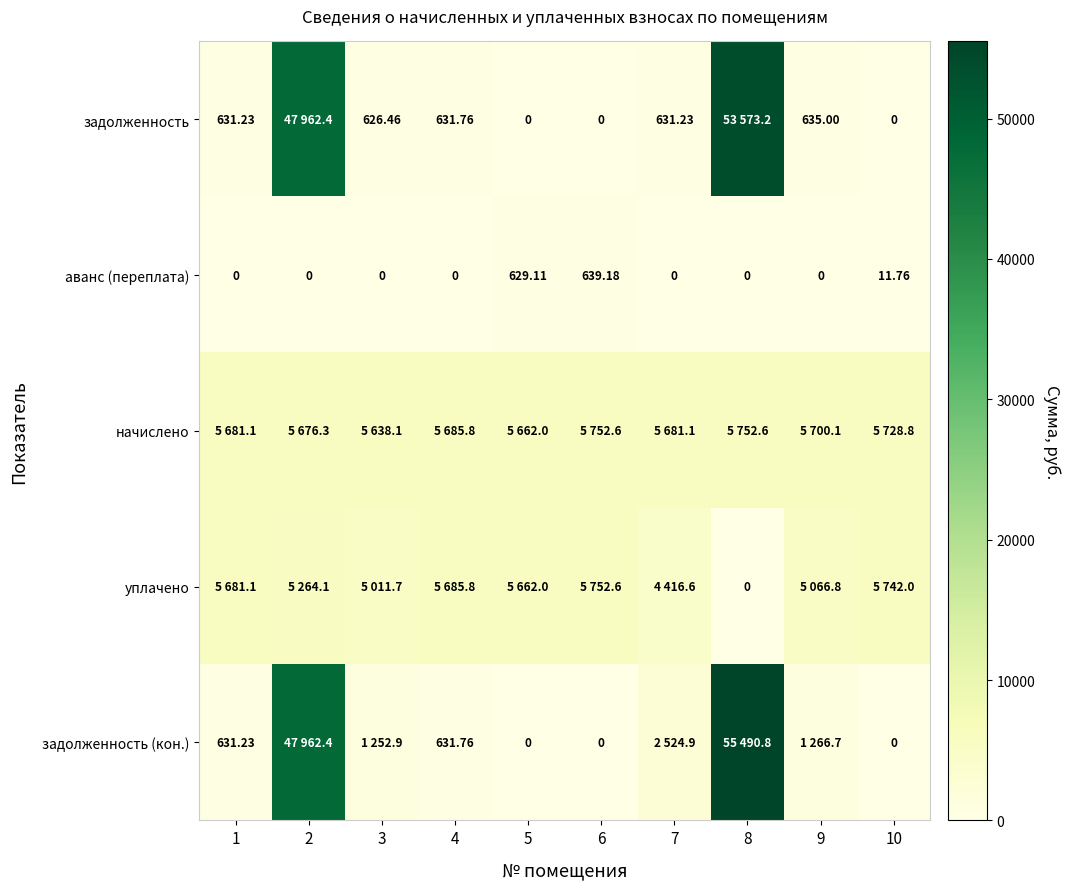

What is the difference between the second highest and minimum values in the задолженность series?

47962.4